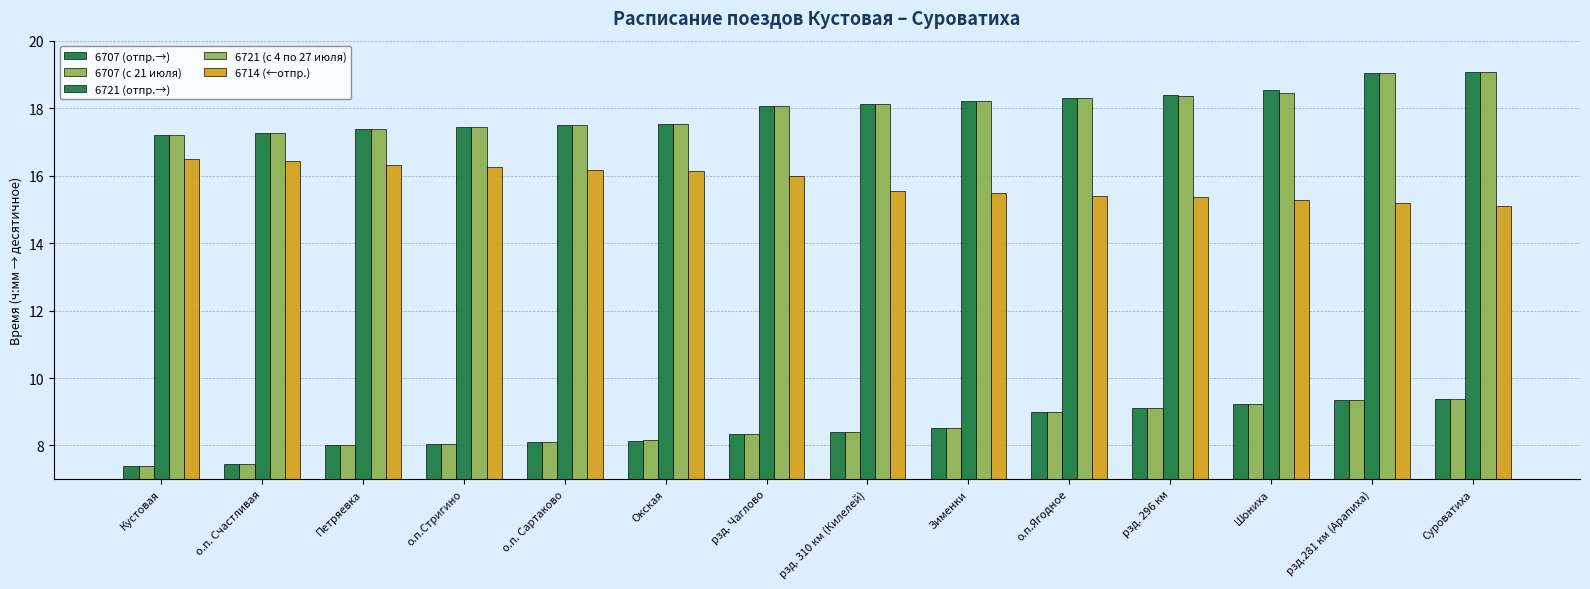

Which has a higher value, Петряевка or Суроватиха?

Суроватиха